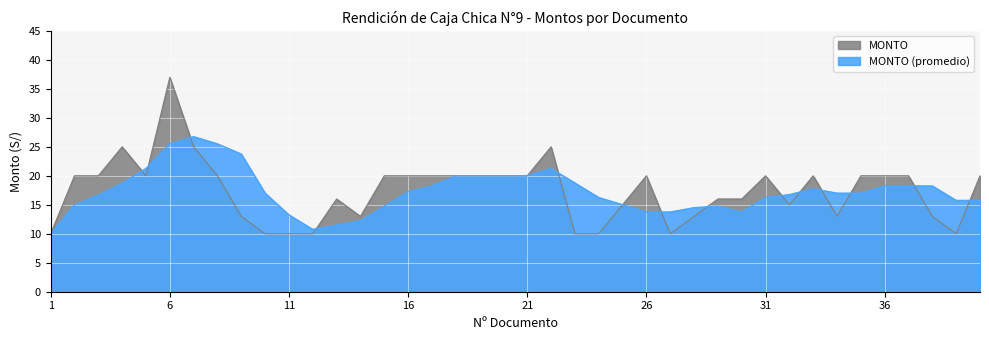

Reading left to right, what are all the values shown in this chart?

1=10	2=20	3=20	4=25	5=20	6=37	7=25	8=20	9=13	10=10	11=10	12=10	13=16	14=13	15=20	16=20	17=20	18=20	19=20	20=20	21=20	22=25	23=10	24=10	25=15	26=20	27=10	28=13	29=16	30=16	31=20	32=15	33=20	34=13	35=20	36=20	37=20	38=13	39=10	40=20